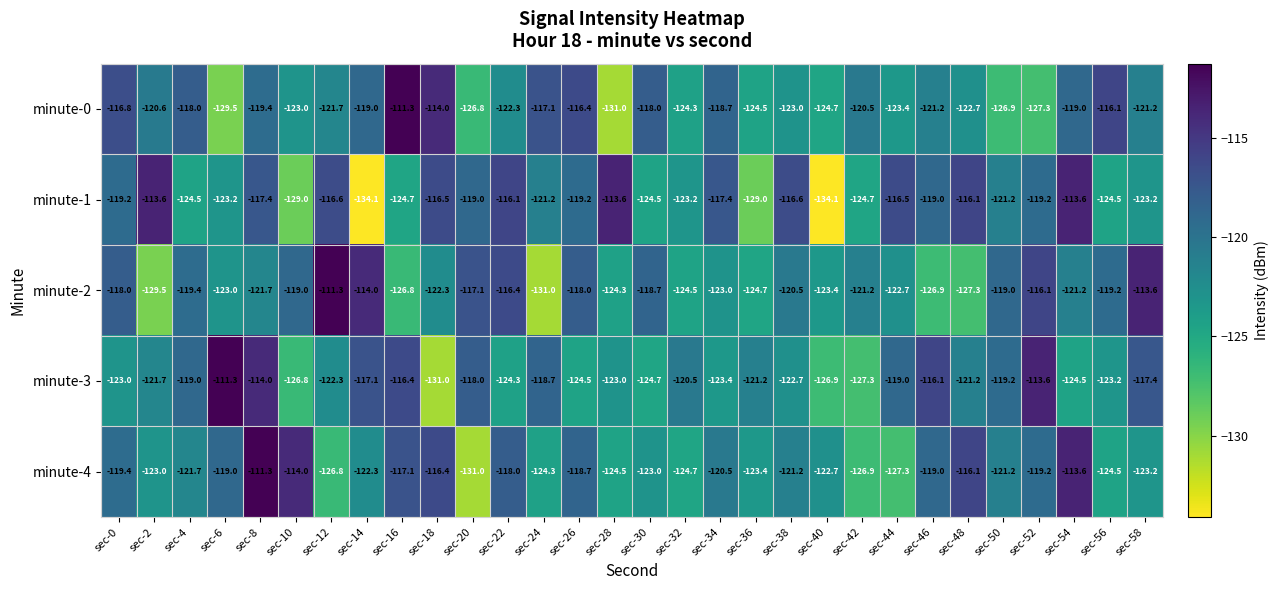

Rank the series at sec-24 from highest to lowest value.

minute-0, minute-3, minute-1, minute-4, minute-2